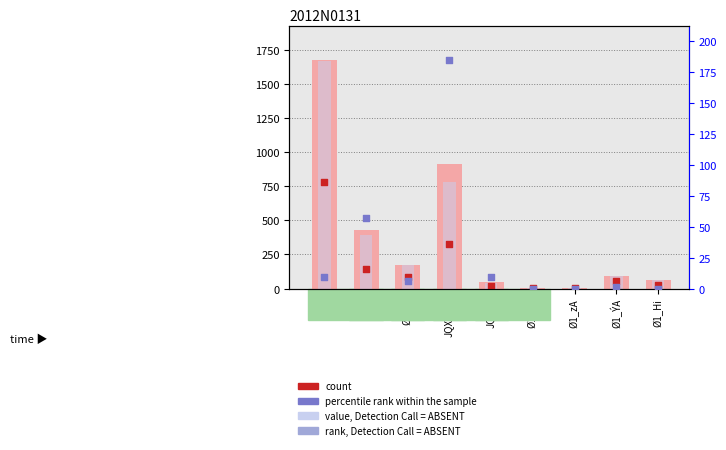

Is the value of percentile rank within the sample at Ø2 greater than the value of value, Detection Call = ABSENT at Ø1_YE?

Yes